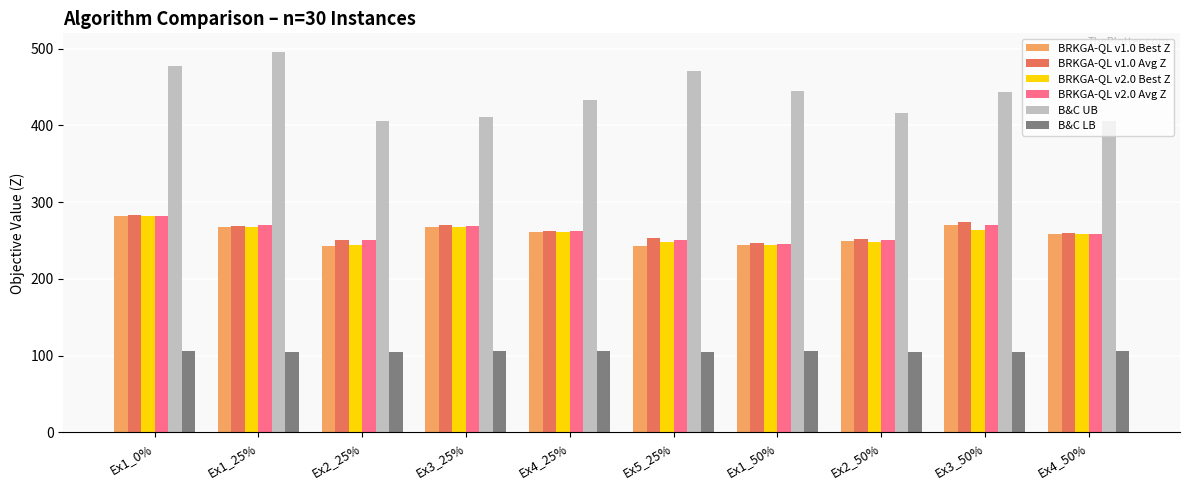

Is it true that B&C LB equals 35.8 at Ex5_25%?

False